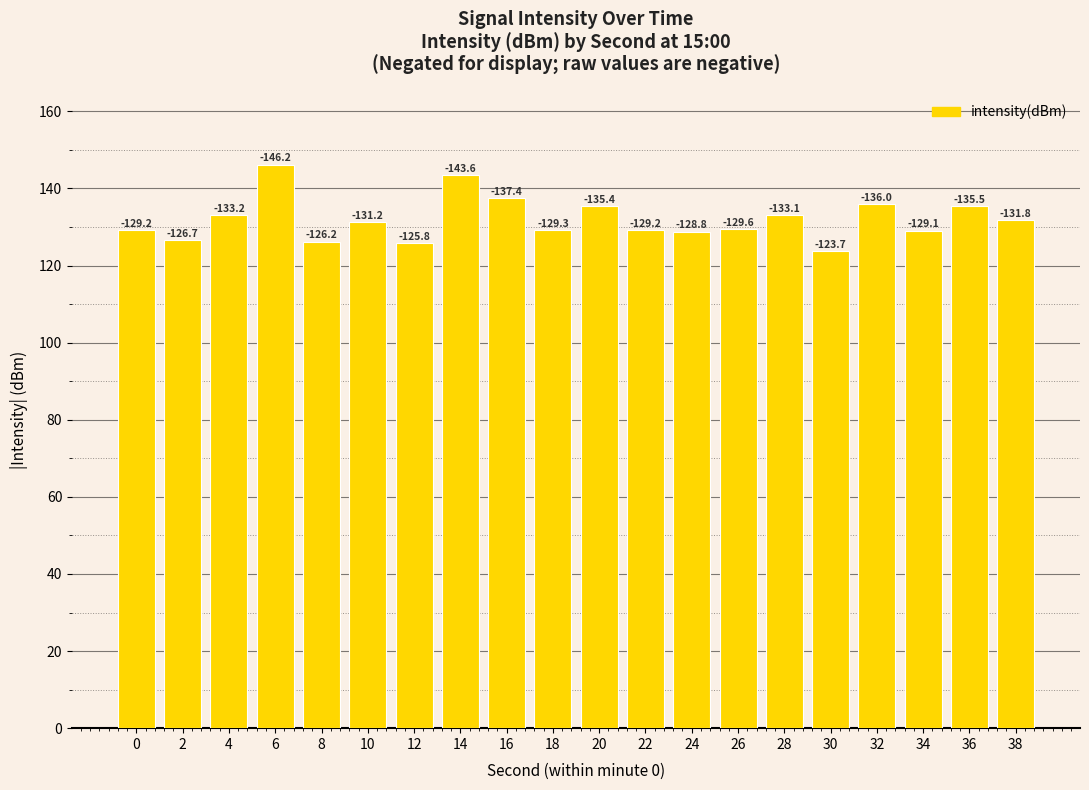

At which category does the chart reach its minimum across all series?

30